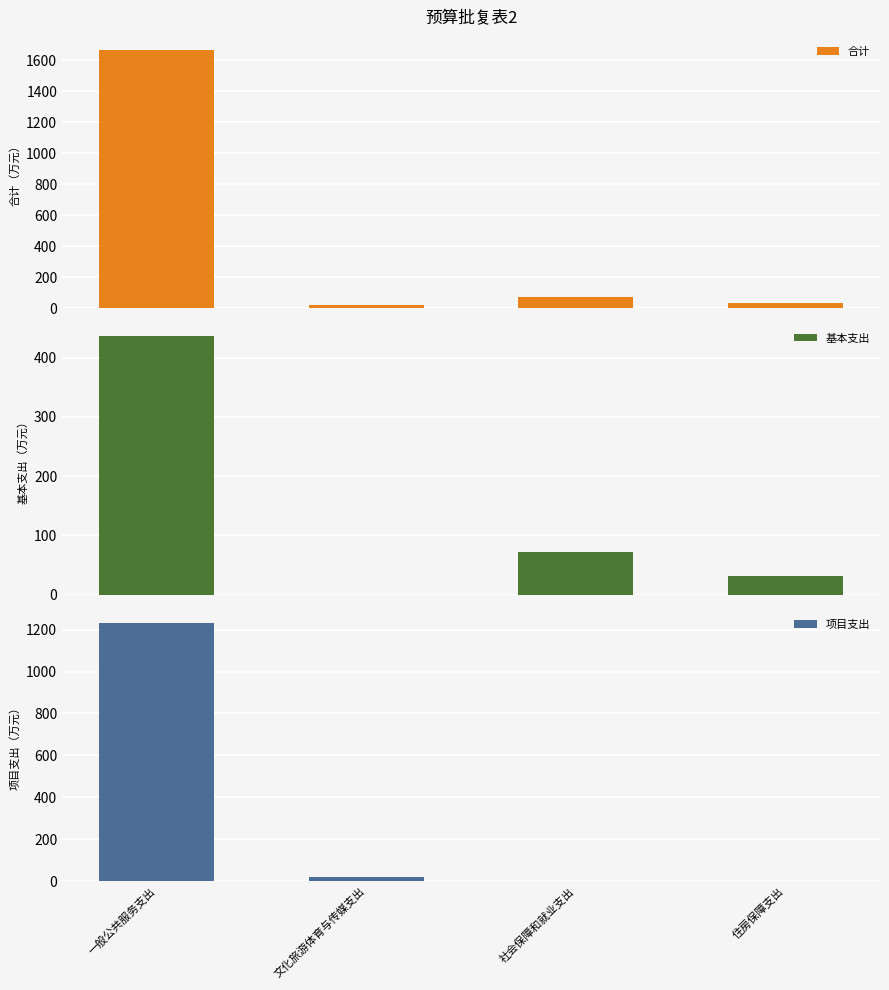

List the series in order of their peak value, highest first.

合计, 项目支出, 基本支出